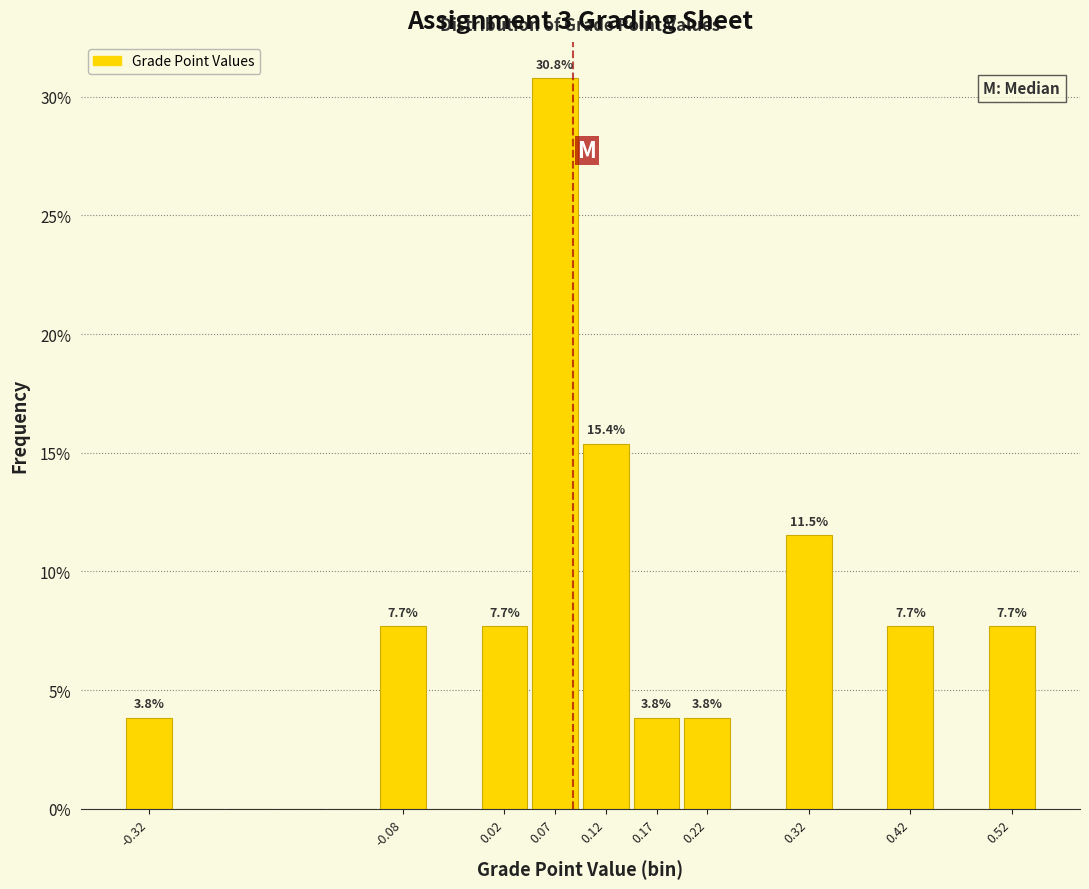

Which range on the x-axis has the tallest bar?

0.05 to 0.10